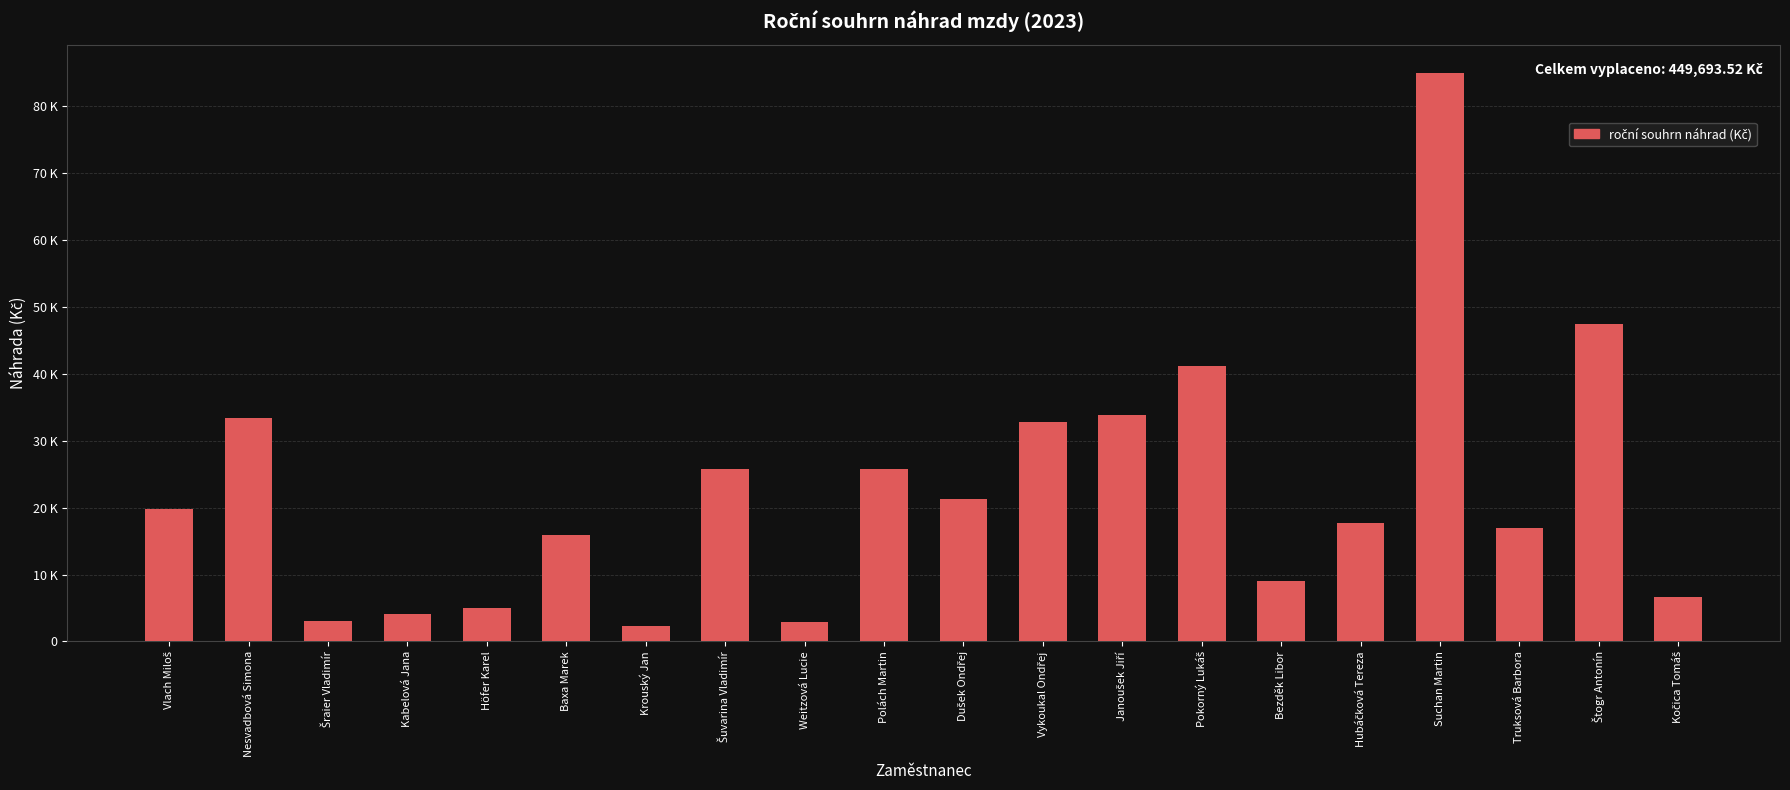

Reading left to right, what are all the values shown in this chart?

Vlach Miloš=19815.0	Nesvadbová Simona=33375.0	Šraier Vladimír=3000.0	Kabelová Jana=4050.0	Höfer Karel=5025.0	Baxa Marek=15900.0	Krouský Jan=2325.0	Šuvarina Vladimír=25725.0	Weitzová Lucie=2925.0	Polách Martin=25800.0	Dušek Ondřej=21225.0	Vykoukal Ondřej=32850.0	Janoušek Jiří=33825.0	Pokorný Lukáš=41100.0	Bezděk Libor=9085.0	Hubáčková Tereza=17707.7	Suchan Martin=84889.0	Truksová Barbora=16953.0	Štogr Antonín=47432.8	Kočica Tomáš=6686.0